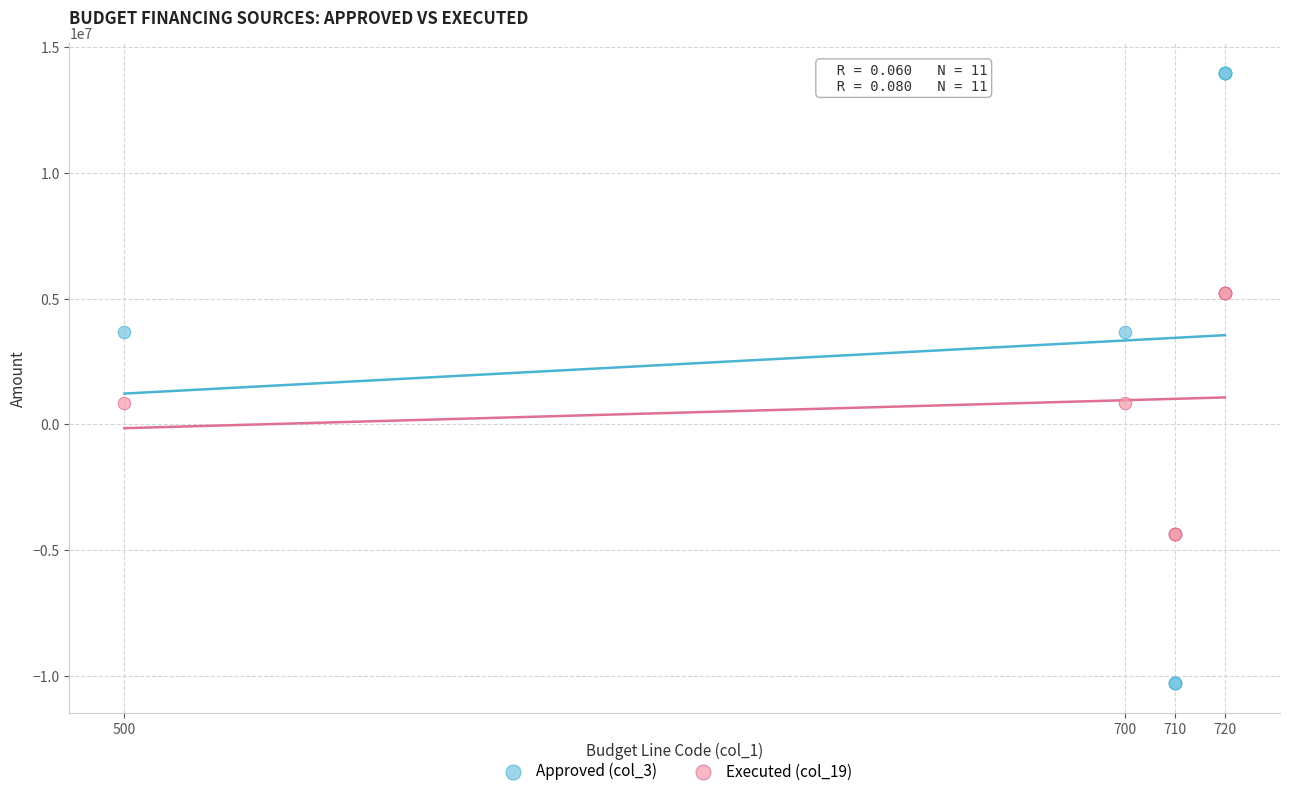

What is the X range (max minus min) for the scatter plot?

220.0